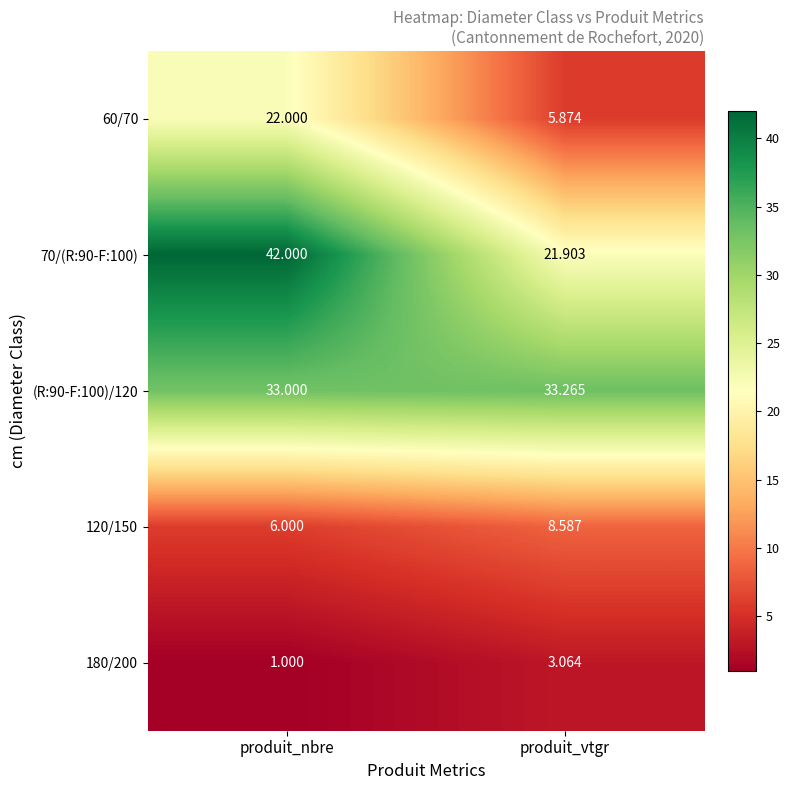

At which category is the sum across all series the highest?

produit_nbre